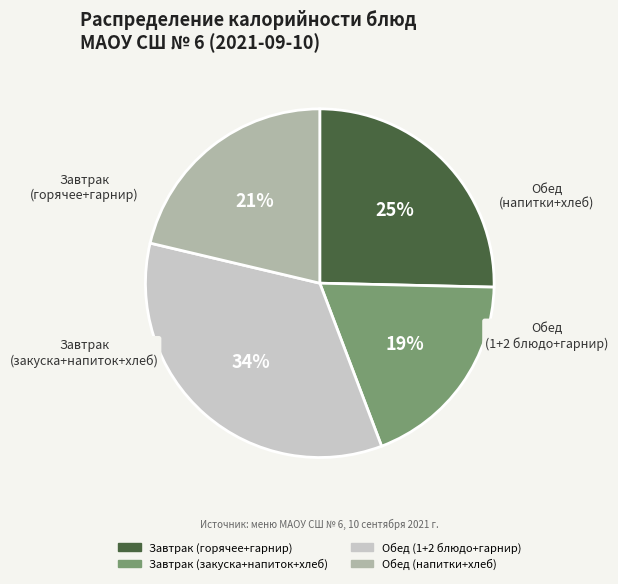

Is there any slice that represents more than half of the pie?

No